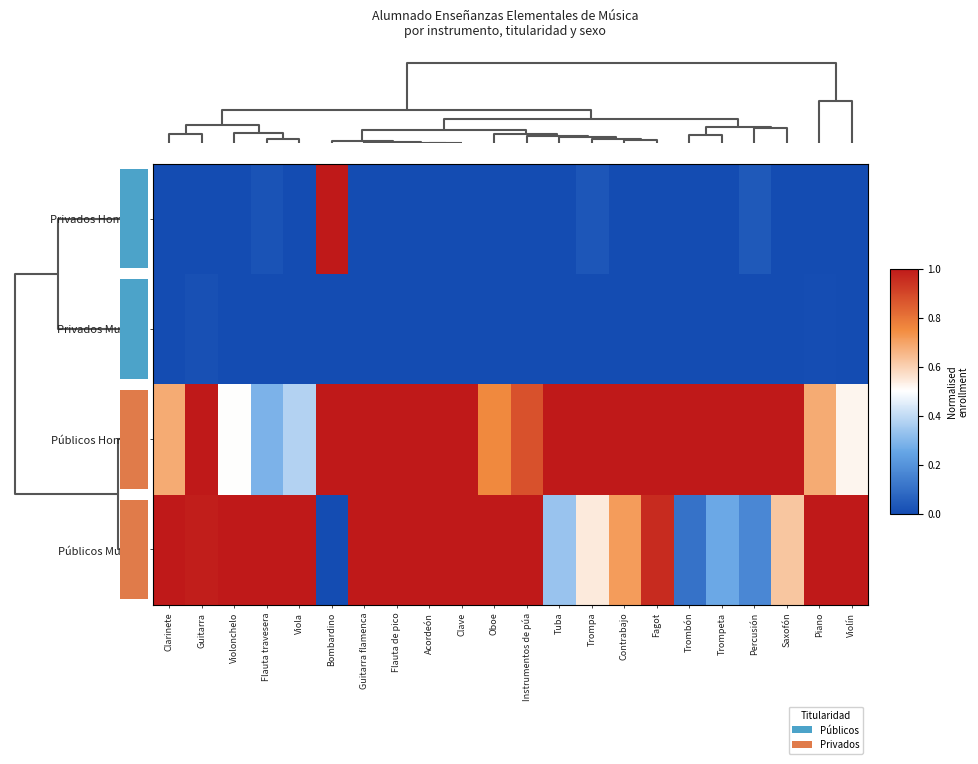

How many values in the Públicos Hombres series are below 1?

8